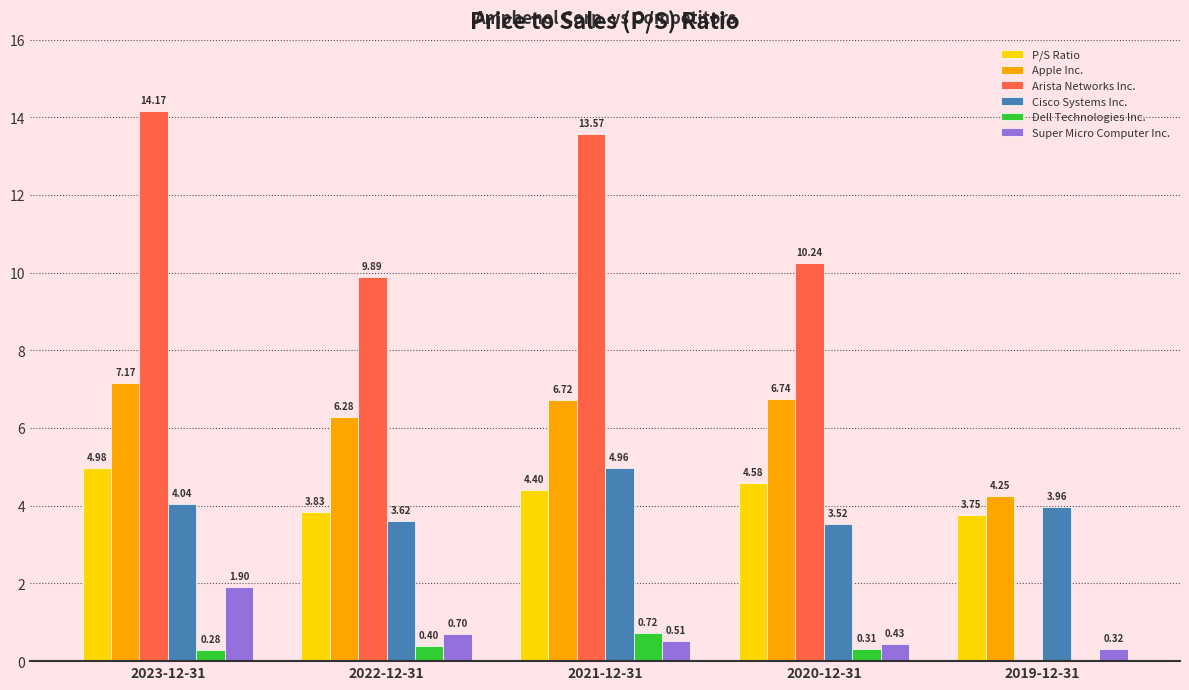

Are the bars horizontal?

No